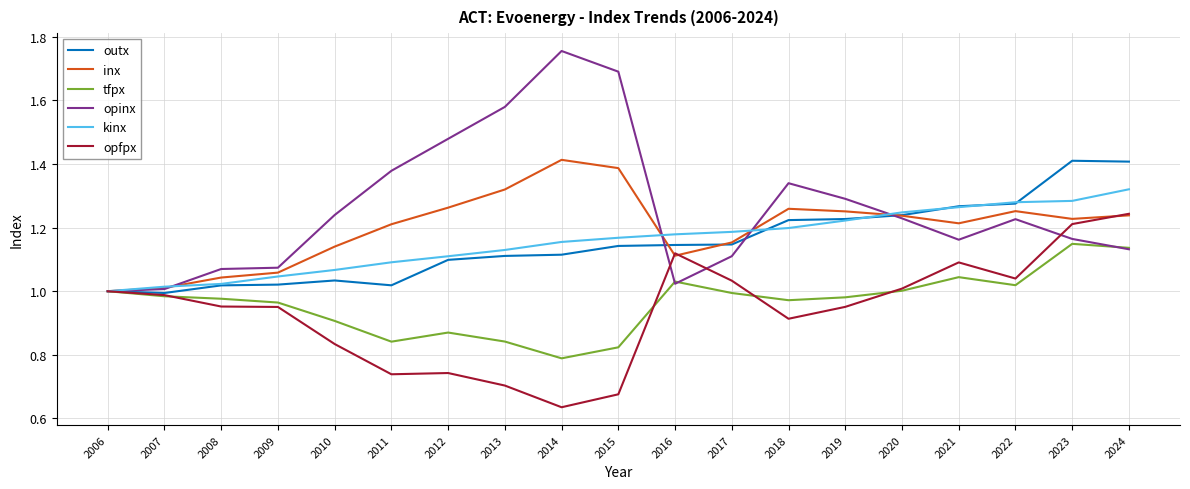

In opfpx, how many points are higher than both neighbors (excluding endpoints)?

3